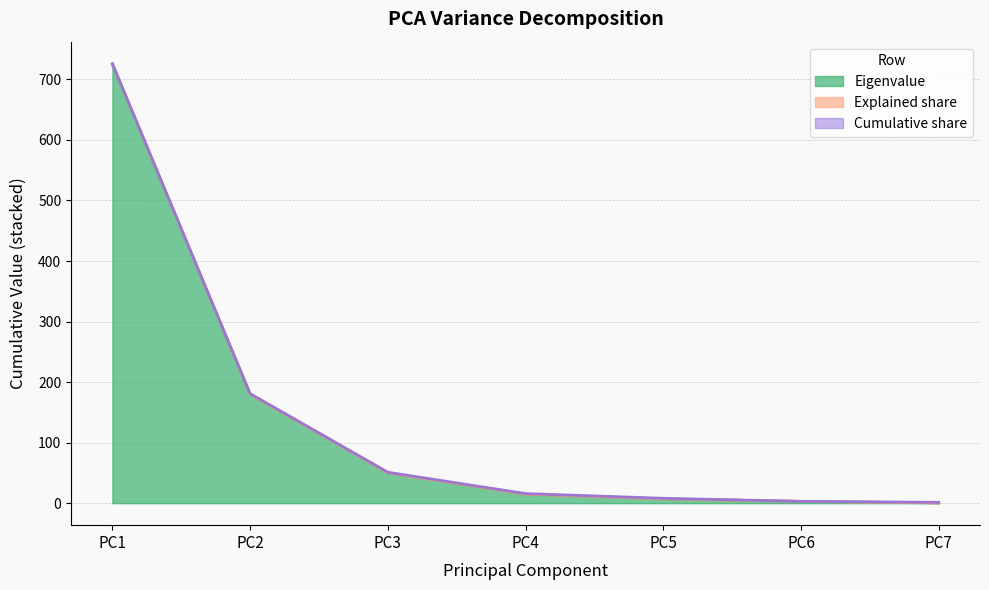

True or false: Eigenvalue and Explained share cross at least once.

False